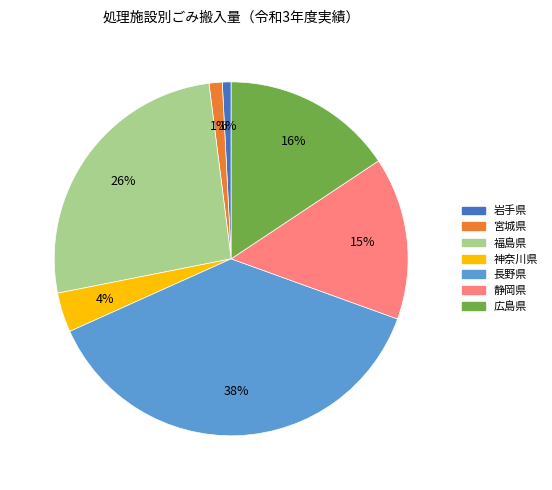

Combined, do 長野県 and 静岡県 account for over 50%?

Yes